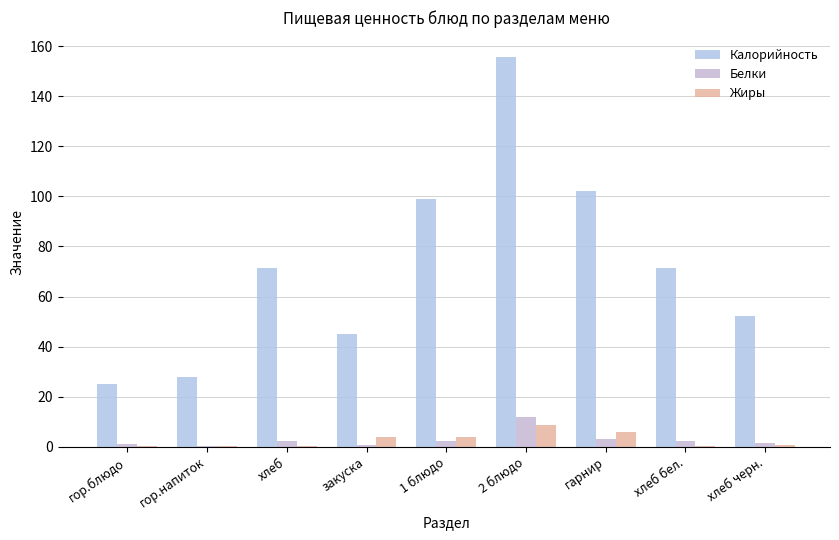

What is the total value across all series at хлеб бел.?

73.9